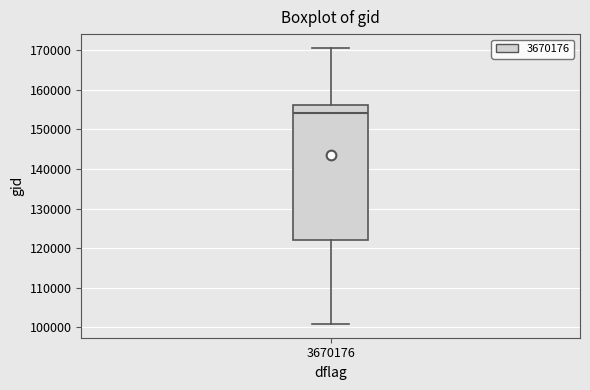

Transcribe this box plot: give where the median line is, the range the box spans, and where the two whiskers end, as read against the y-axis. The values are not printed on the chart, so give them approximately, as read against the axis.

median 154000, box 122000 to 156000, whiskers 101000 to 171000